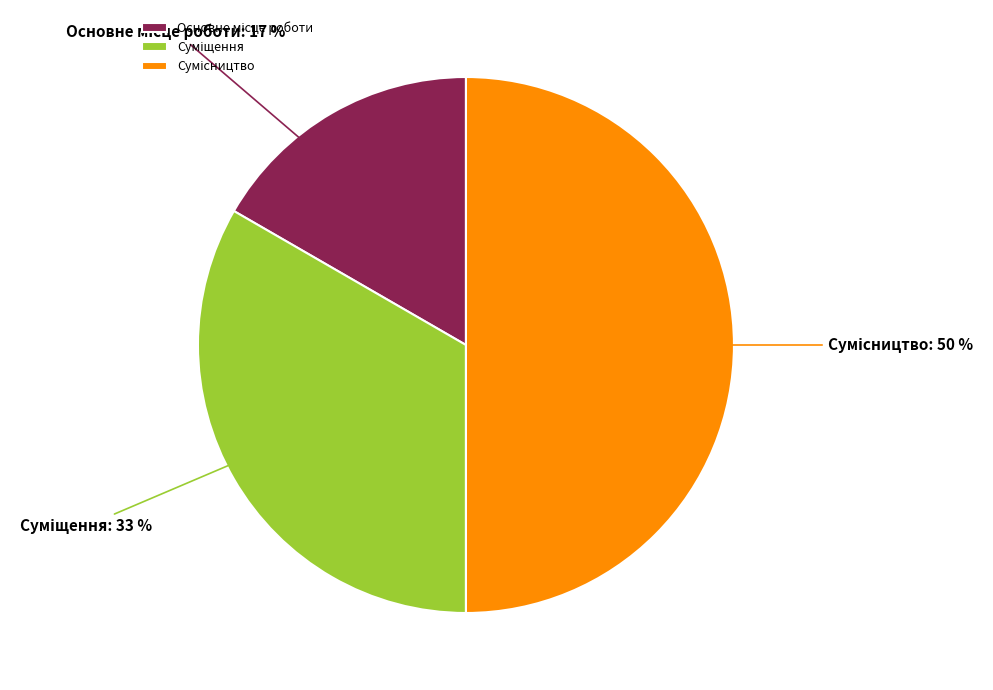

Count the number of slices in the pie.

3